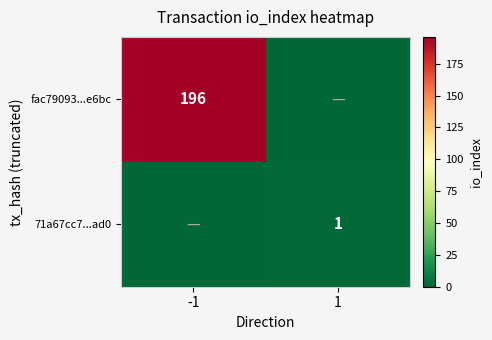

The fac79093...e6bc series shows 196 at -1. True or false?

True